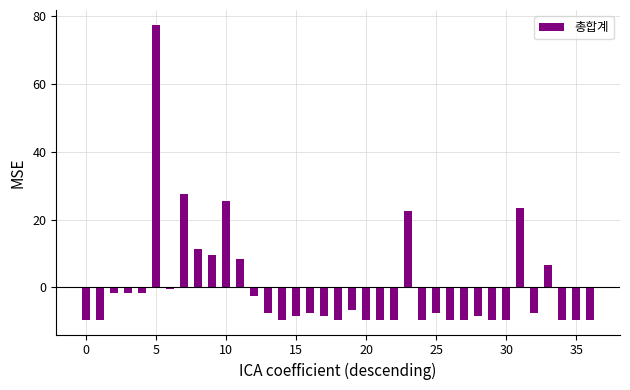

What is the value of the 15th bar from the left?

-9.5